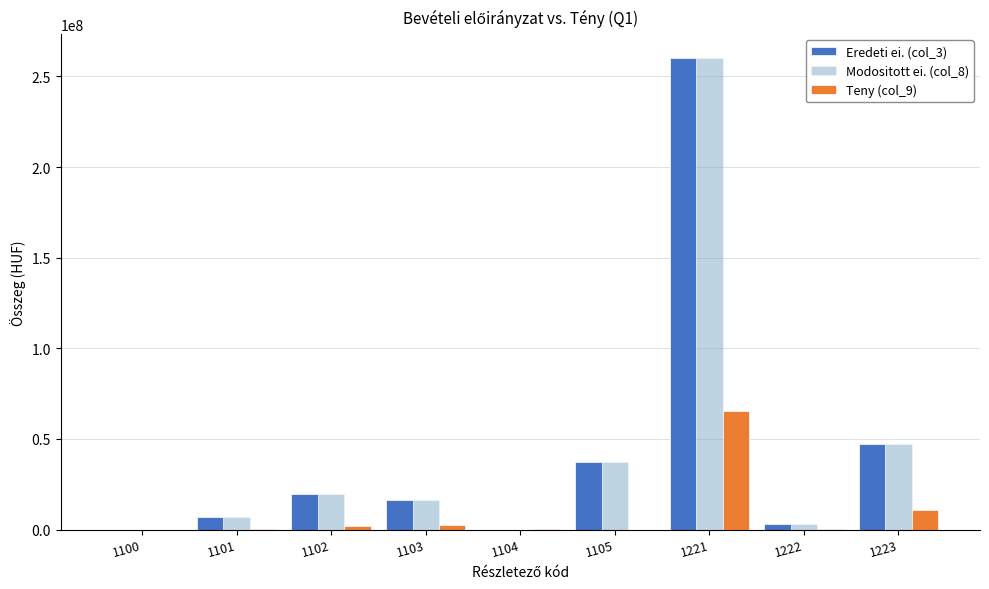

Is the value of Modositott ei. (col_8) at 1222 greater than the value of Eredeti ei. (col_3) at 1105?

No